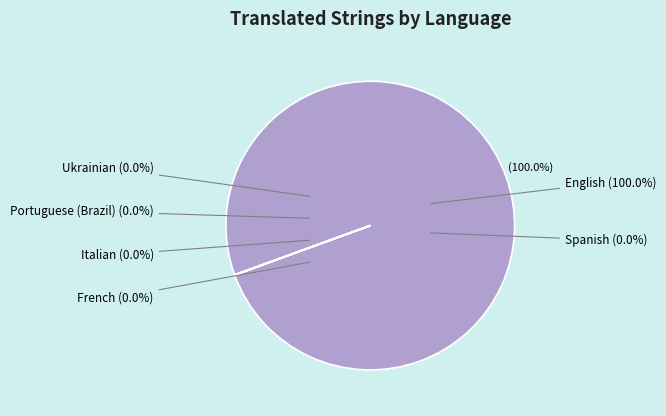

True or false: Ukrainian accounts for 13% of the total.

False